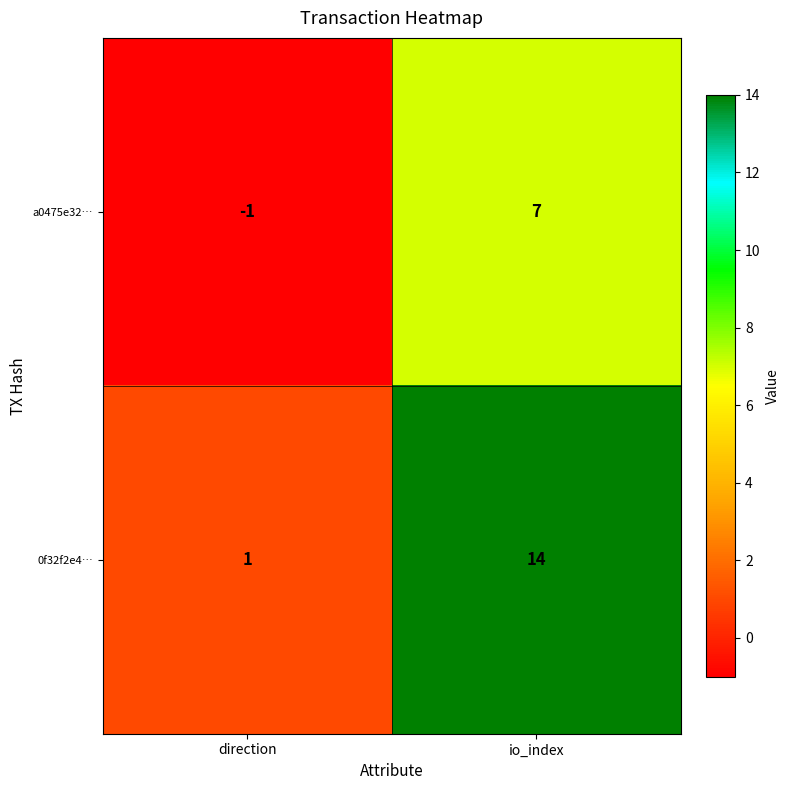

List the series in order of their peak value, lowest first.

a0475e32…, 0f32f2e4…